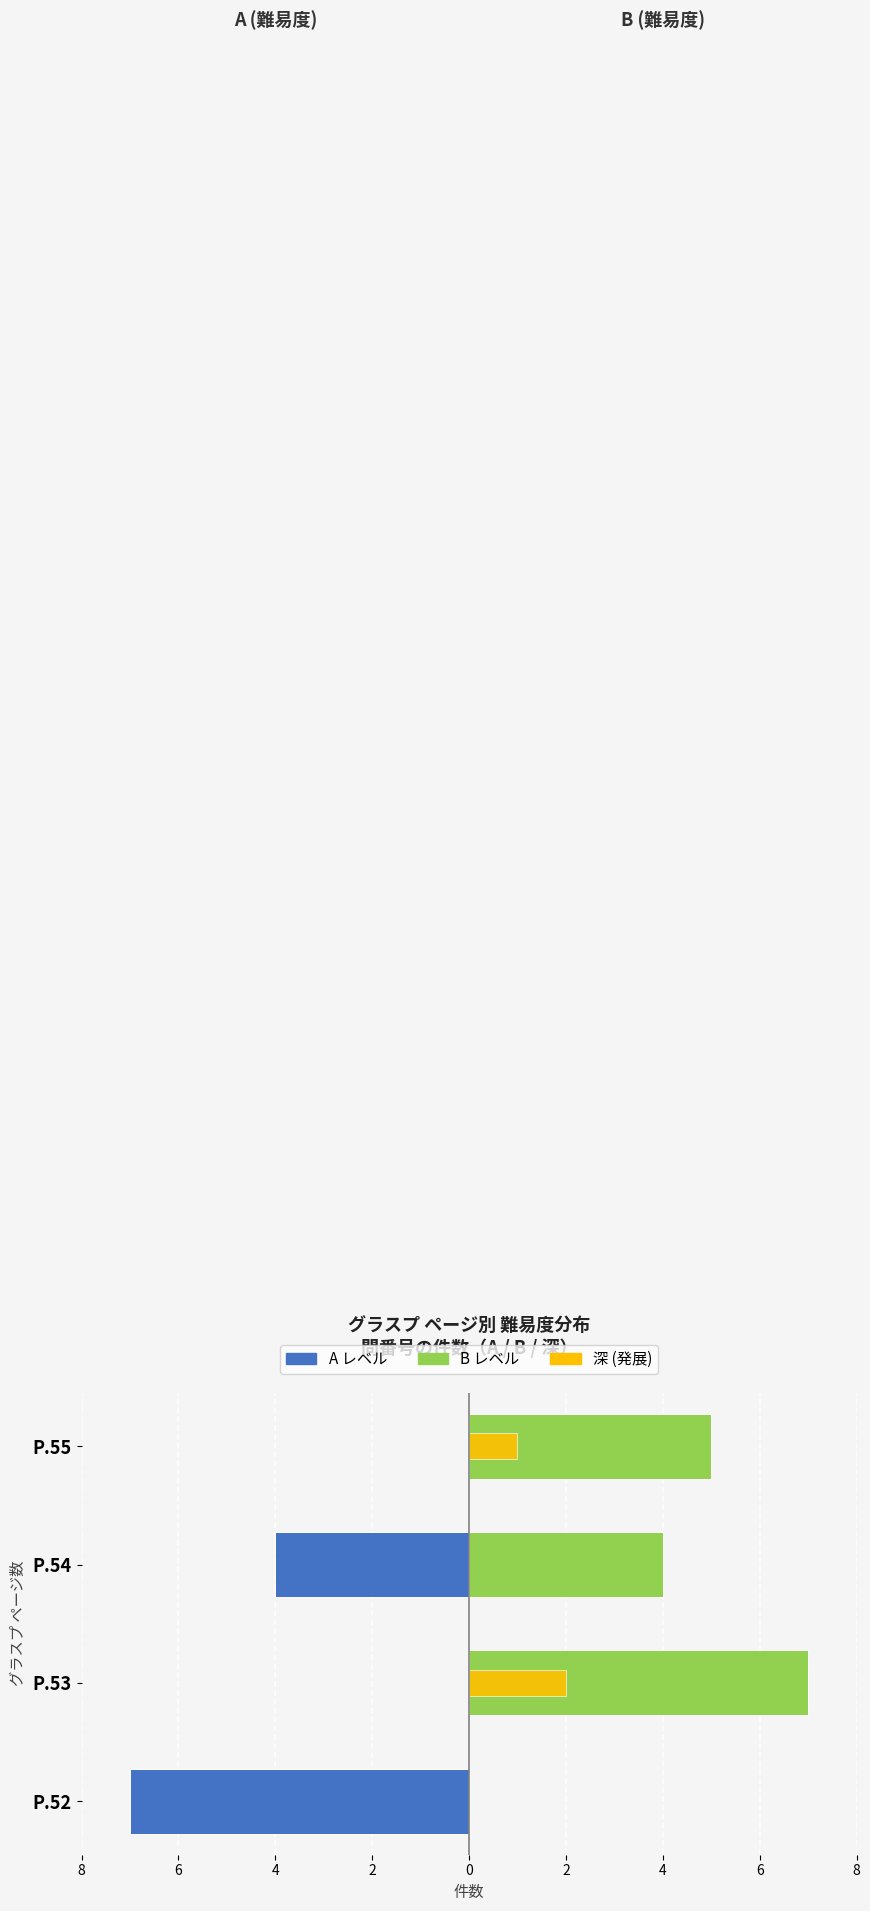

What is the minimum value shown in the chart?

-7